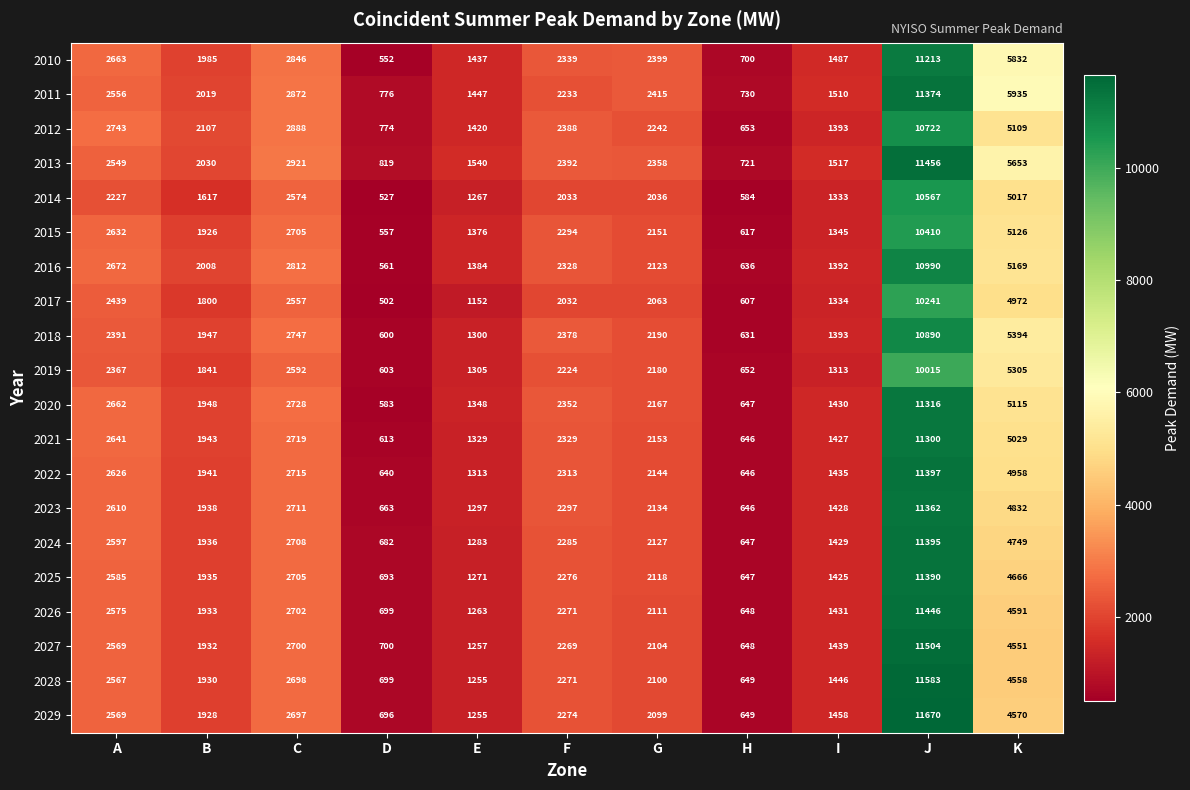

How many distinct data groups are displayed?

20